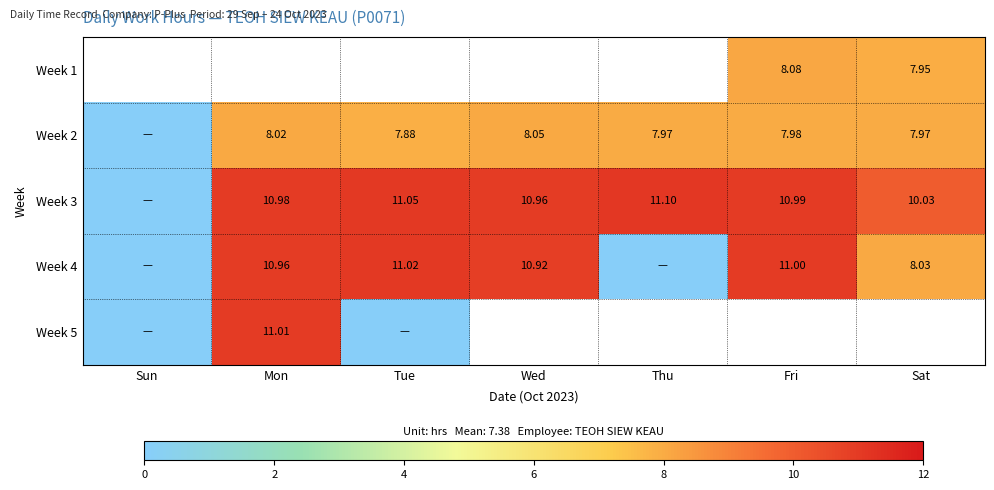

The Week 4 series shows 10.8 at Sat. True or false?

False